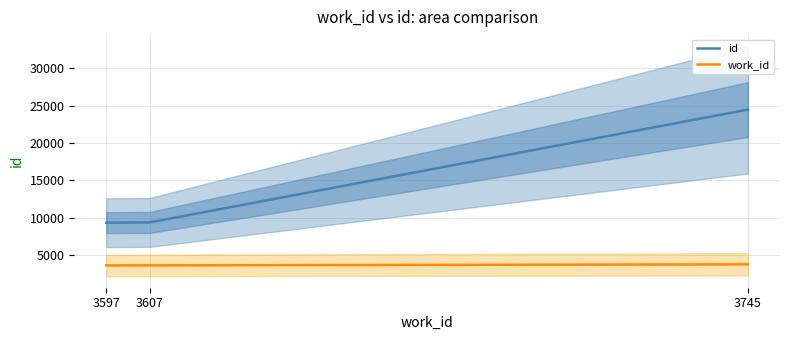

Does the chart have visible grid lines?

Yes